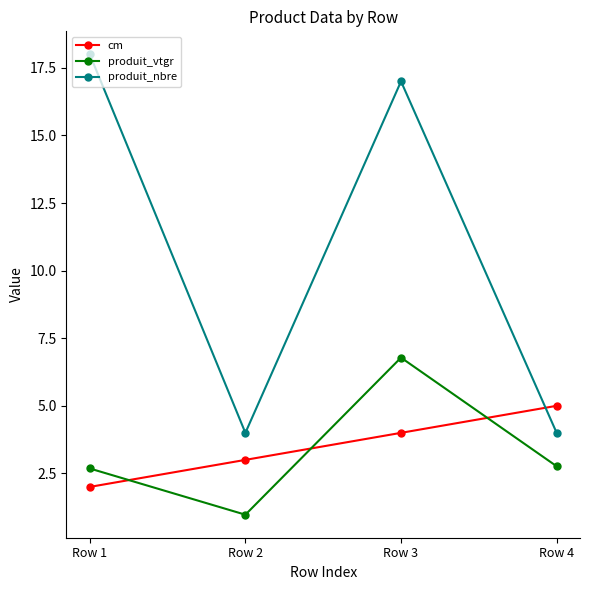

What is the average value of the produit_vtgr series?

3.3